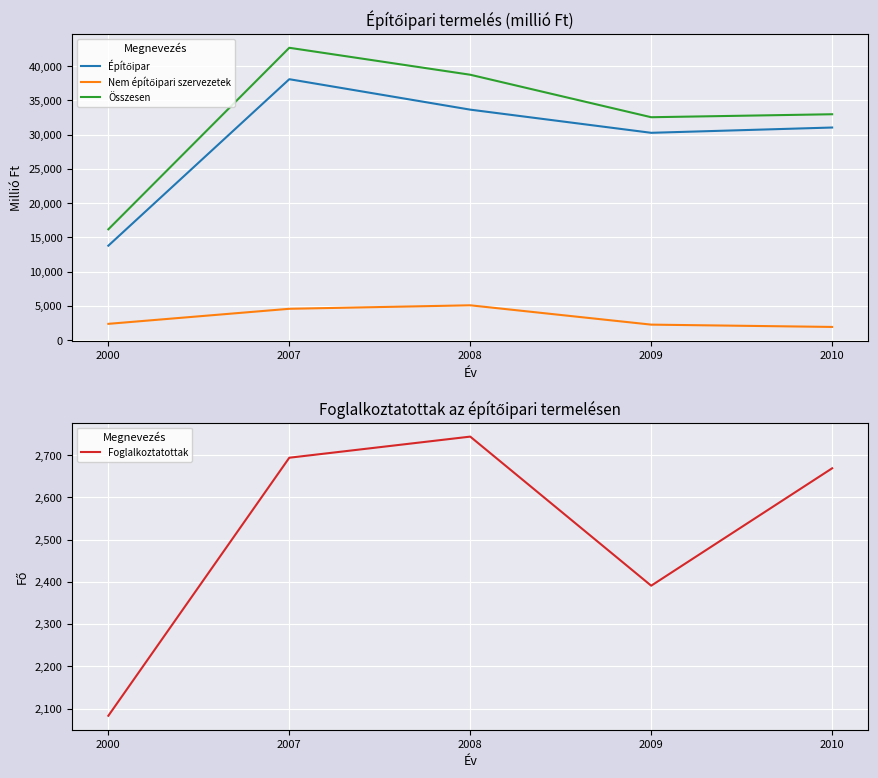

What is the average value of the Nem építőipari szervezetek series?

3256.7